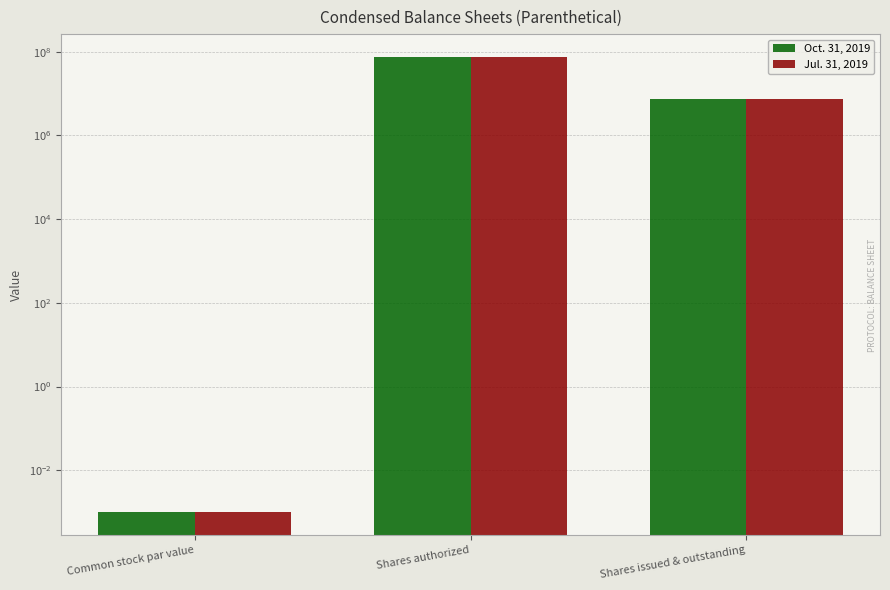

What is the label of the 1st bar from the right?

Shares issued & outstanding